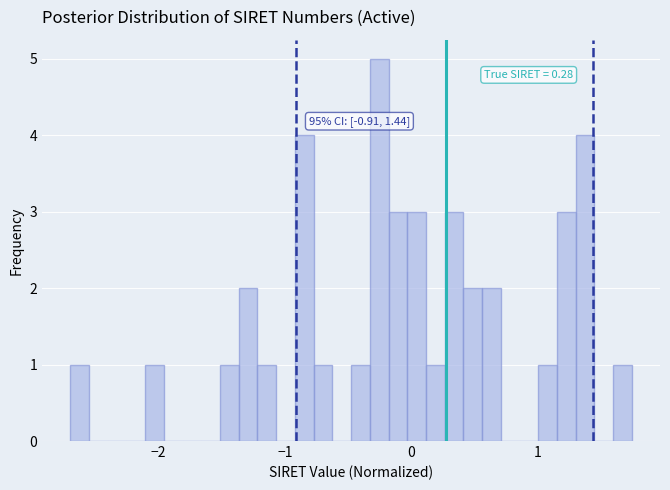

Around what value on the x-axis is the tallest bar? Give the approximate position of its centre, as read against the axis.

-0.3